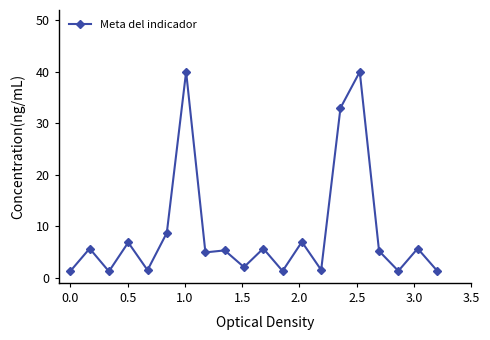

What is the difference between the maximum and minimum values?

38.8